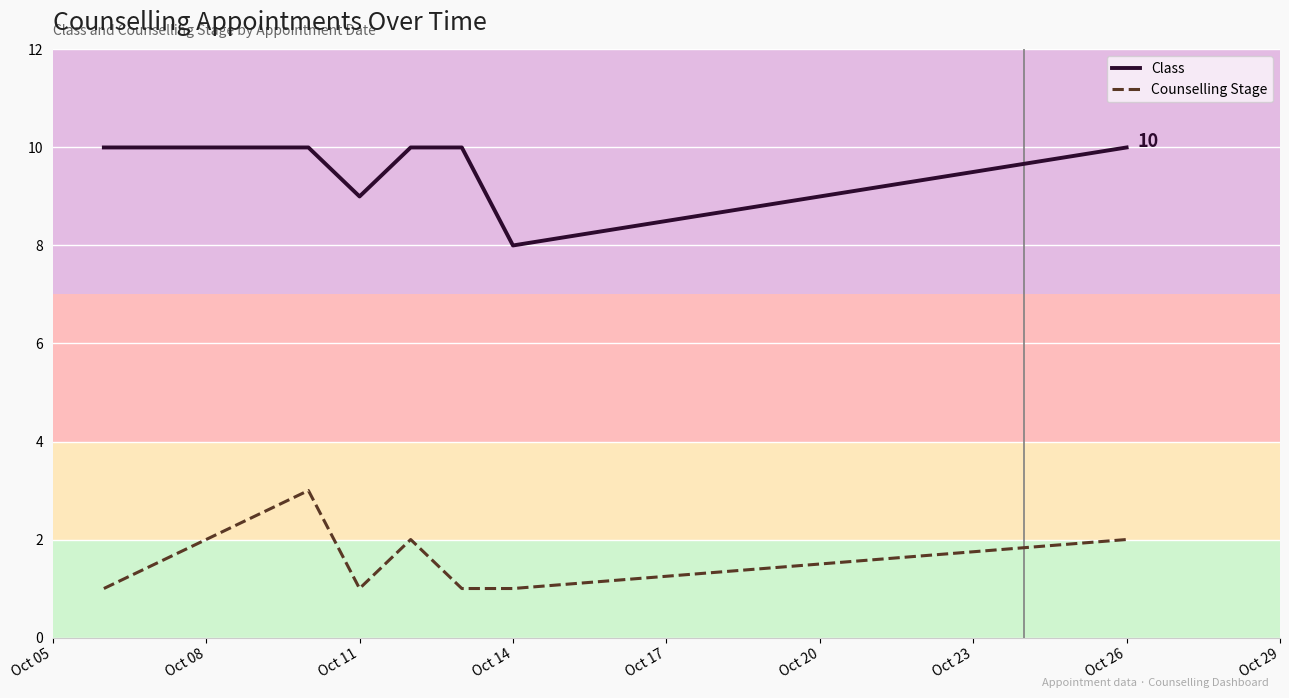

True or false: Class and Counselling Stage intersect in this chart.

False